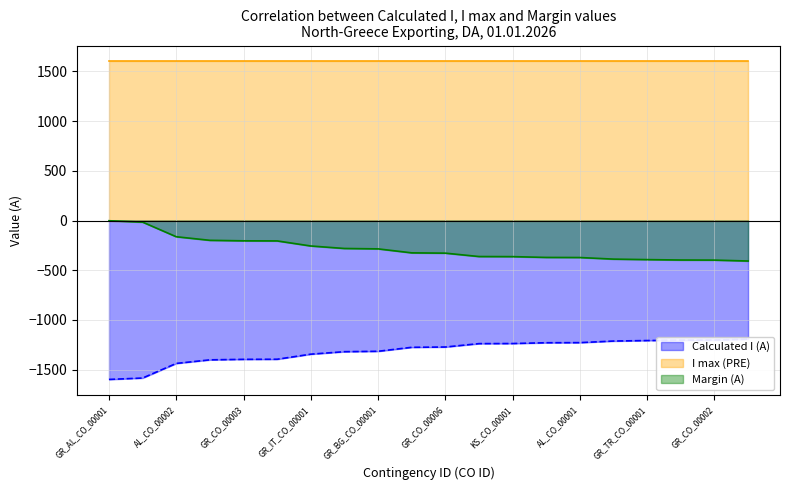

What is the difference between the second highest and minimum values in the Calculated I (A) series?

396